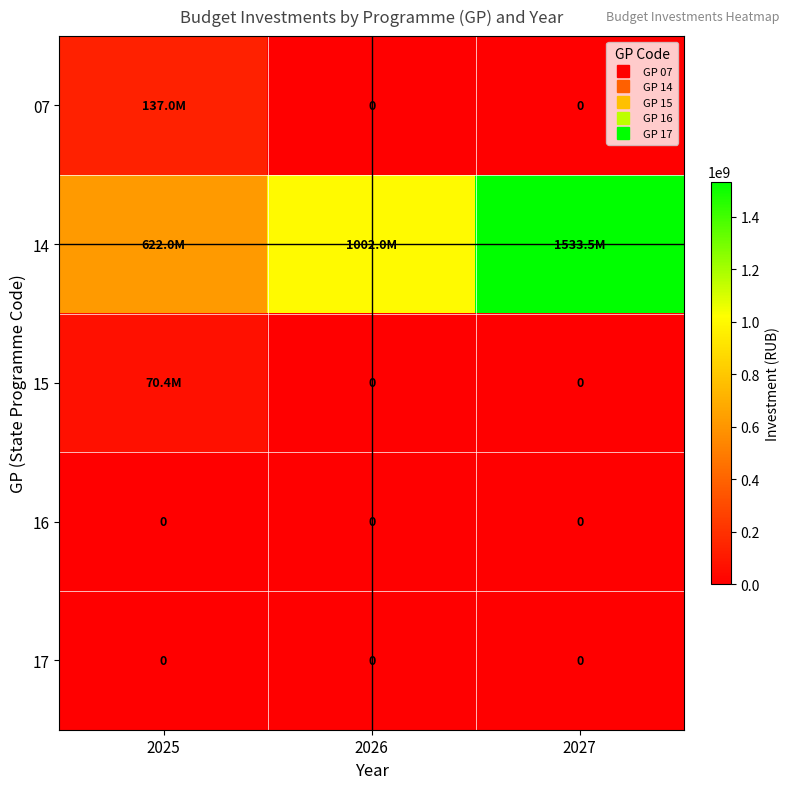

What is the total value across all series at 2025?

829401158.3